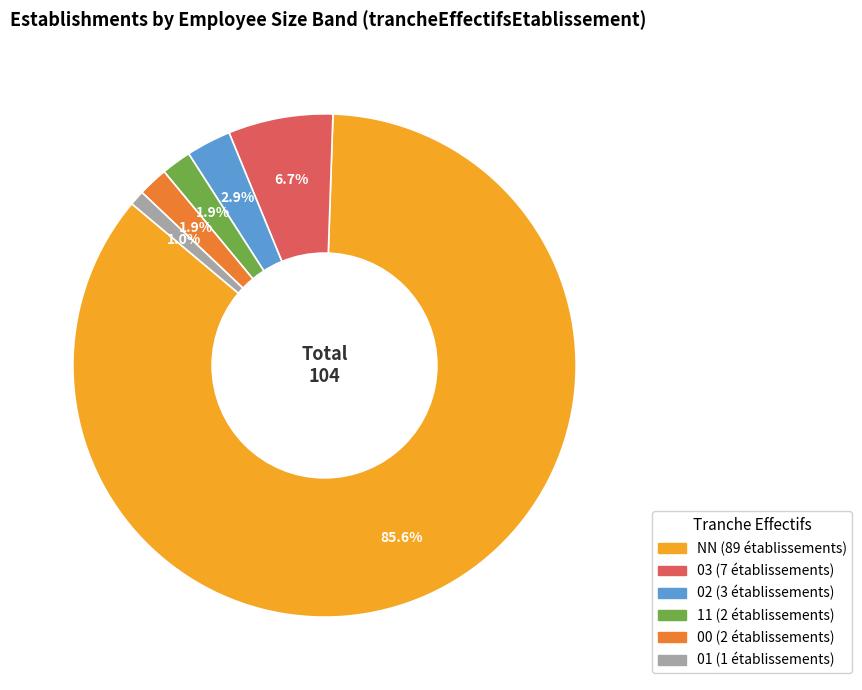

Approximately how many times larger is the value at 00 compared to 03?

0.3